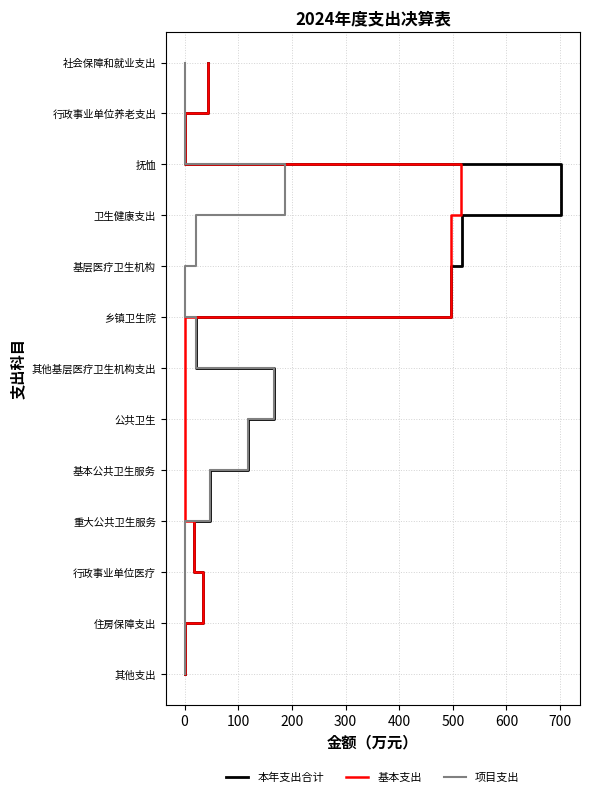

Which series has the largest range (max minus min)?

本年支出合计